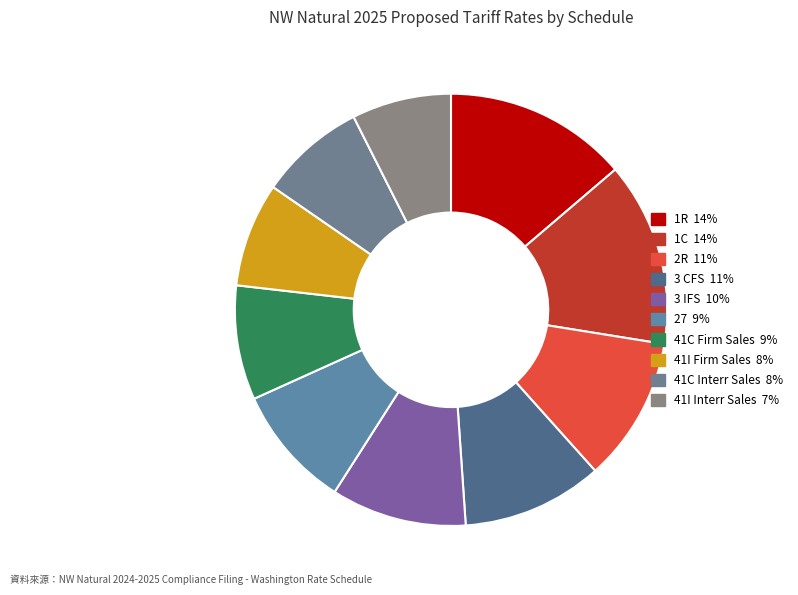

How many slices are in this pie chart?

10